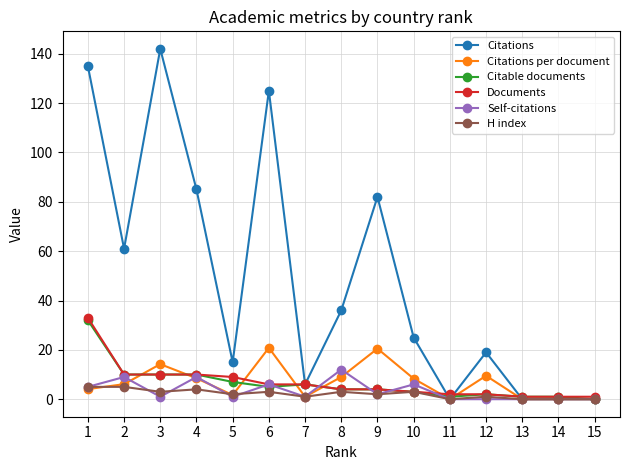

Which series has the largest total across all categories?

Citations